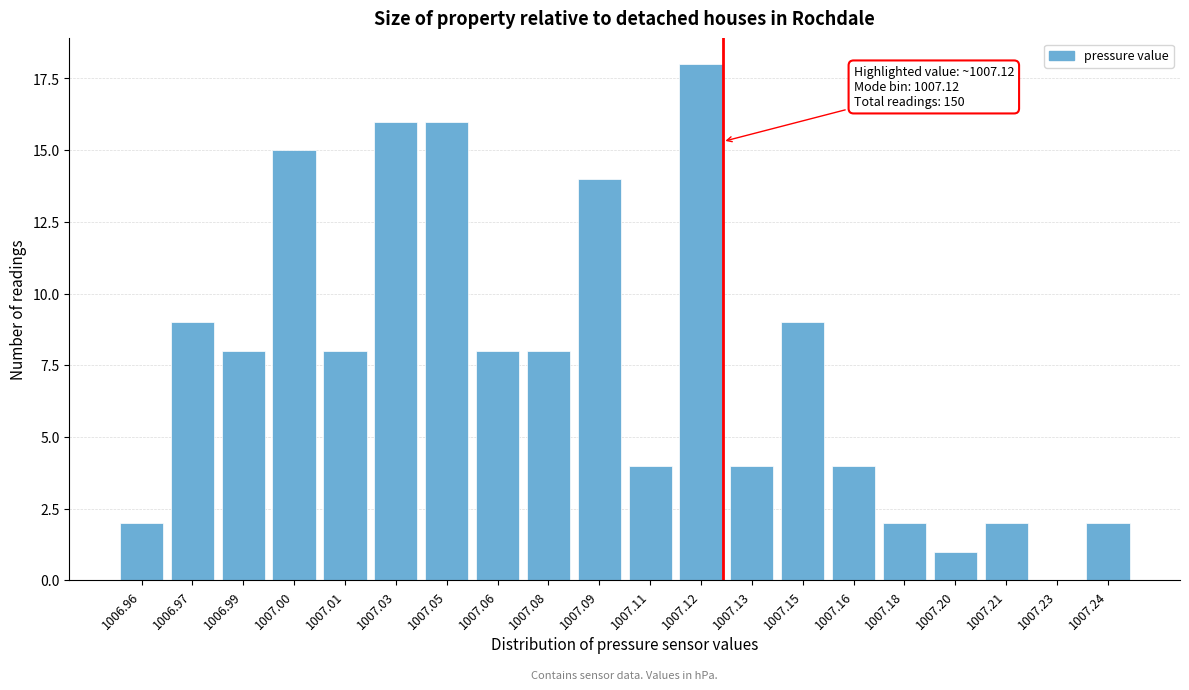

Reading right to left, transcribe all the data shown in this chart.

1007.24=2	1007.23=0	1007.21=2	1007.20=1	1007.18=2	1007.16=4	1007.15=9	1007.13=4	1007.12=18	1007.11=4	1007.09=14	1007.08=8	1007.06=8	1007.05=16	1007.03=16	1007.01=8	1007.00=15	1006.99=8	1006.97=9	1006.96=2